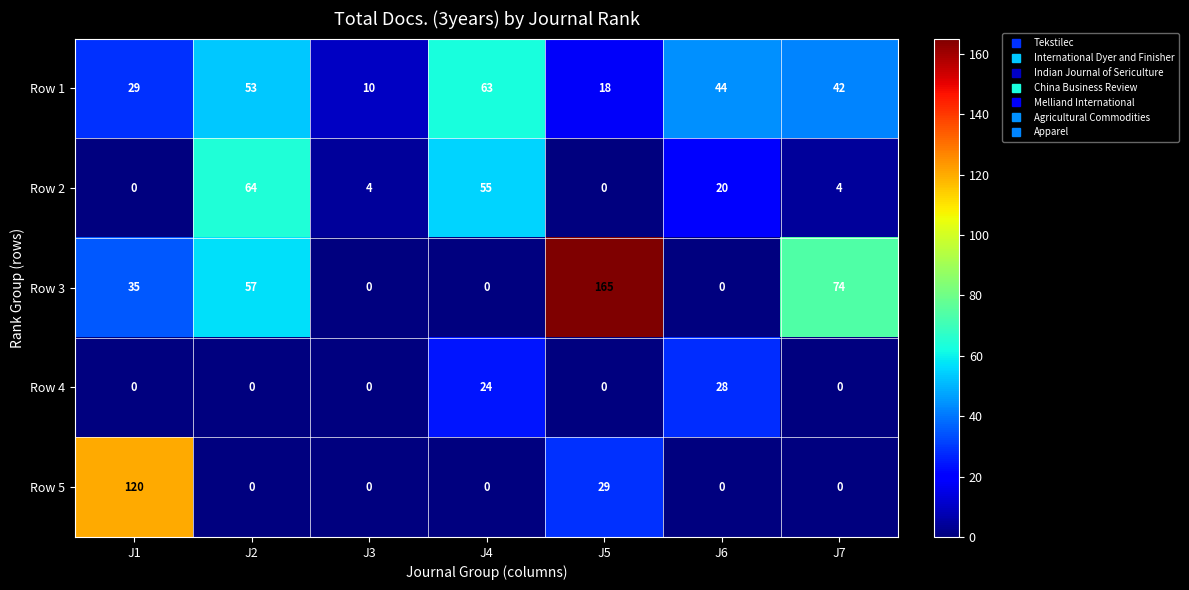

Rank the categories by Row 1 value from highest to lowest.

J4, J2, J6, J7, J1, J5, J3